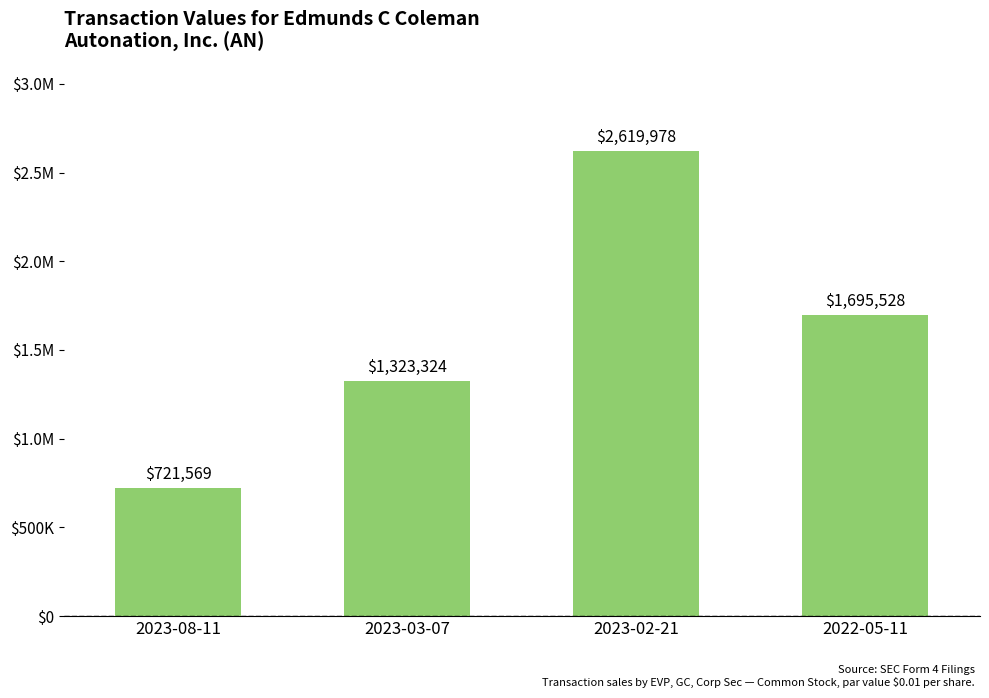

What is the difference between the maximum and minimum values?

1898409